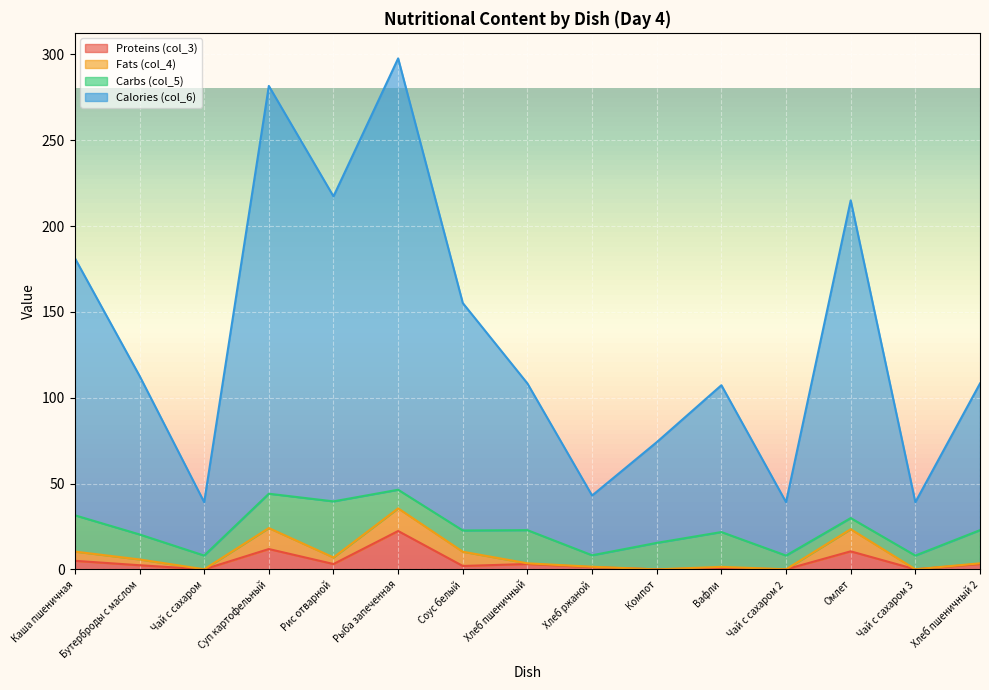

What is the difference between the highest and lowest values at Вафли?

106.5